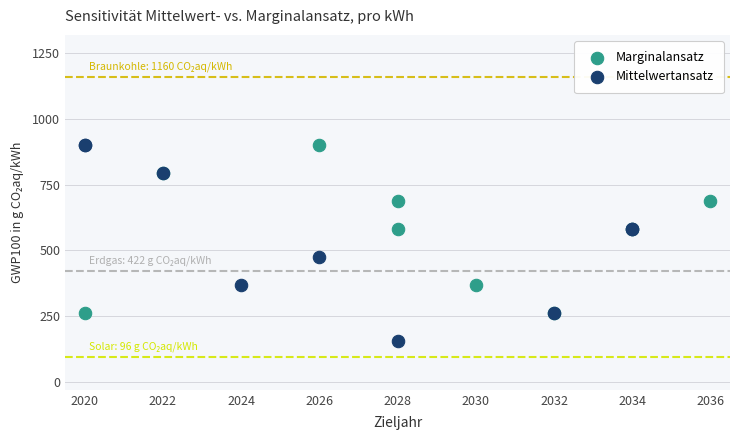

Which series has the widest spread of Y values?

Mittelwertansatz